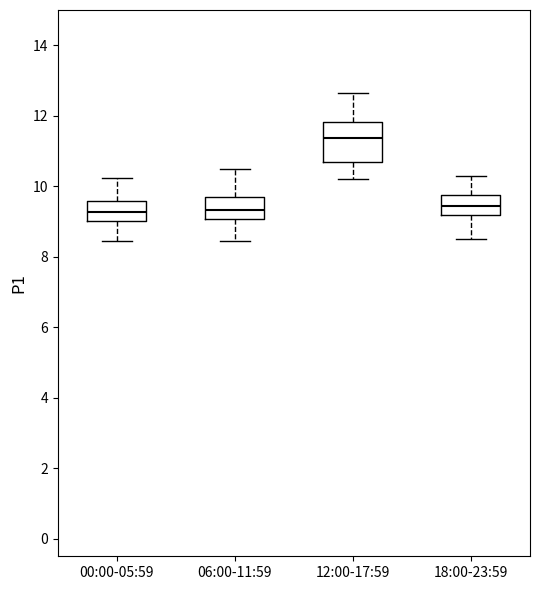

Comparing the boxes themselves (not the whiskers), which one is the tallest?

12:00-17:59